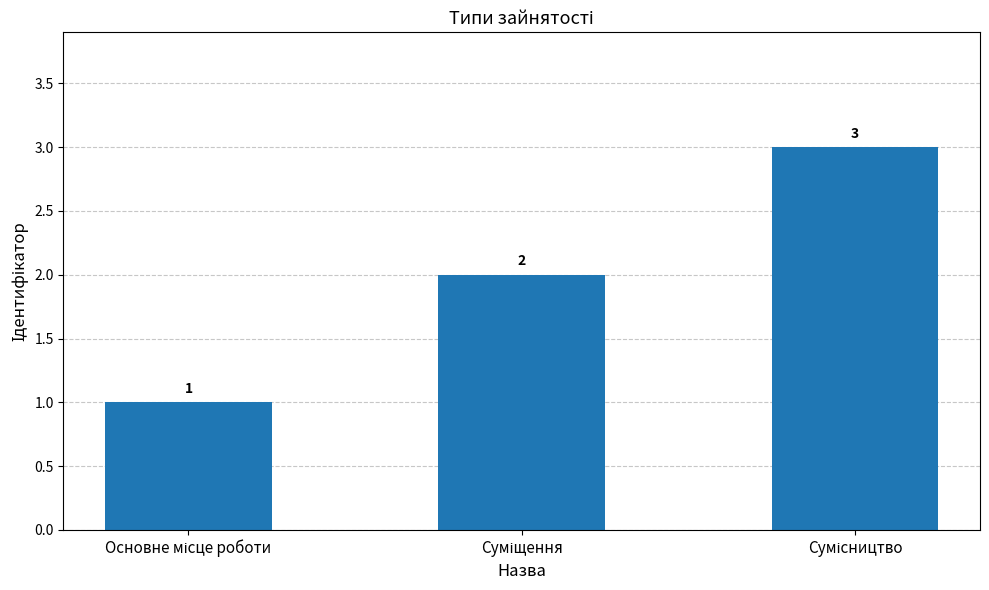

Reading right to left, list all the values displayed in this chart.

3	2	1